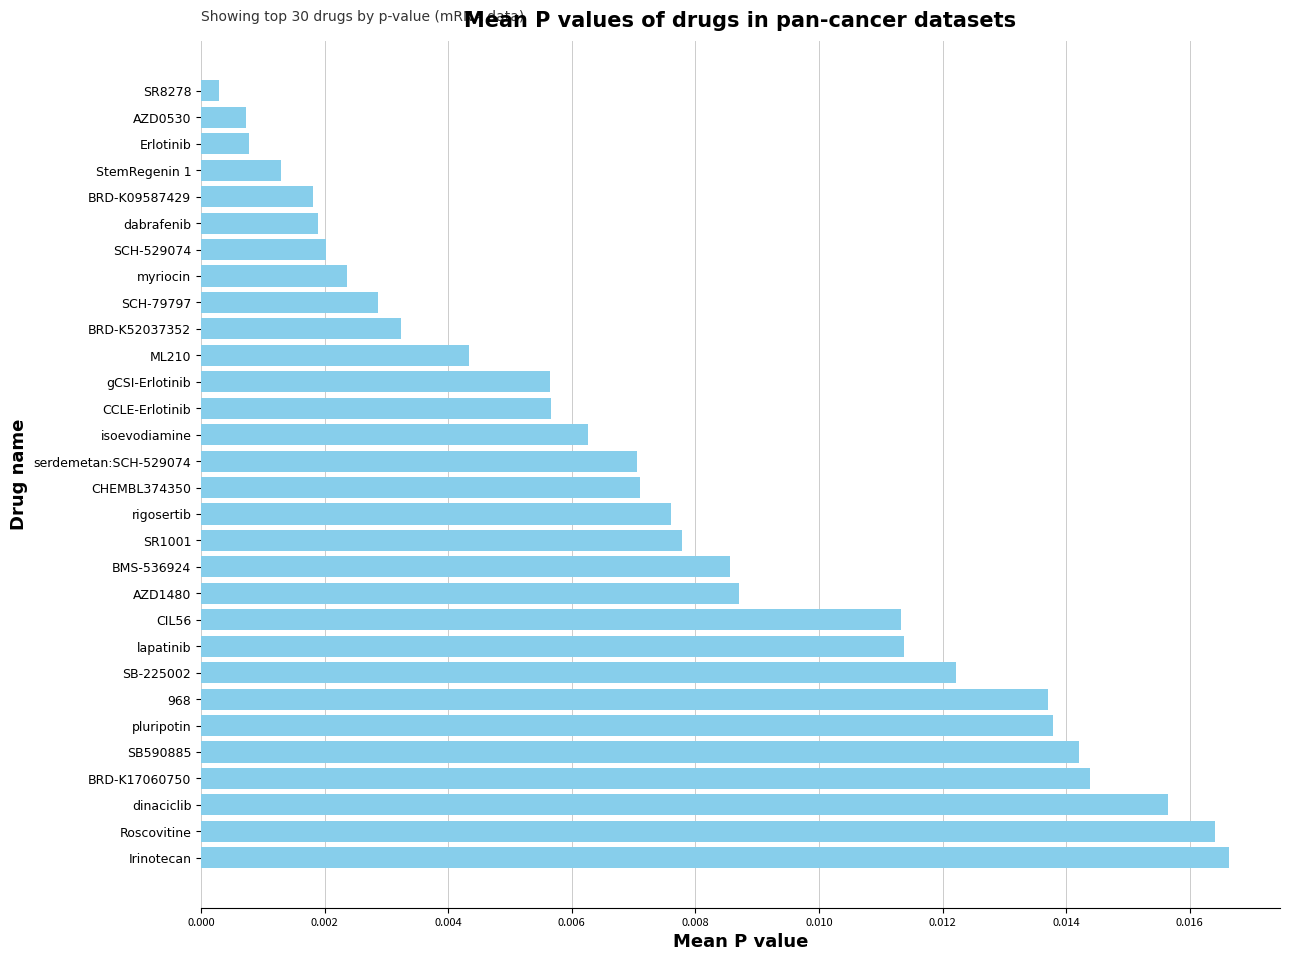

How many bars are there in total?

30